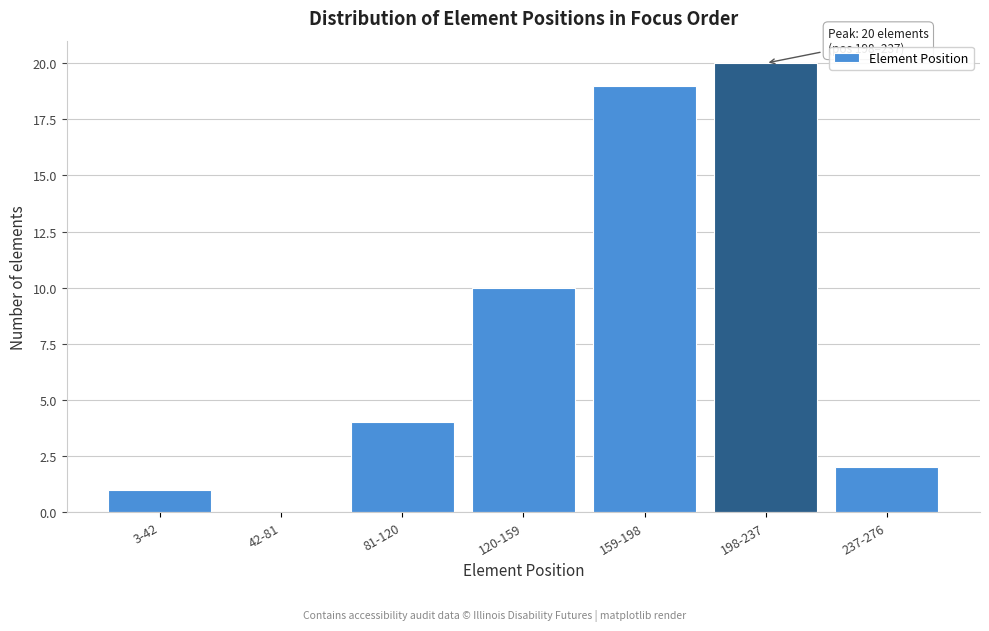

Reading left to right, transcribe all the data shown in this chart.

3-42=1	42-81=0	81-120=4	120-159=10	159-198=19	198-237=20	237-276=2